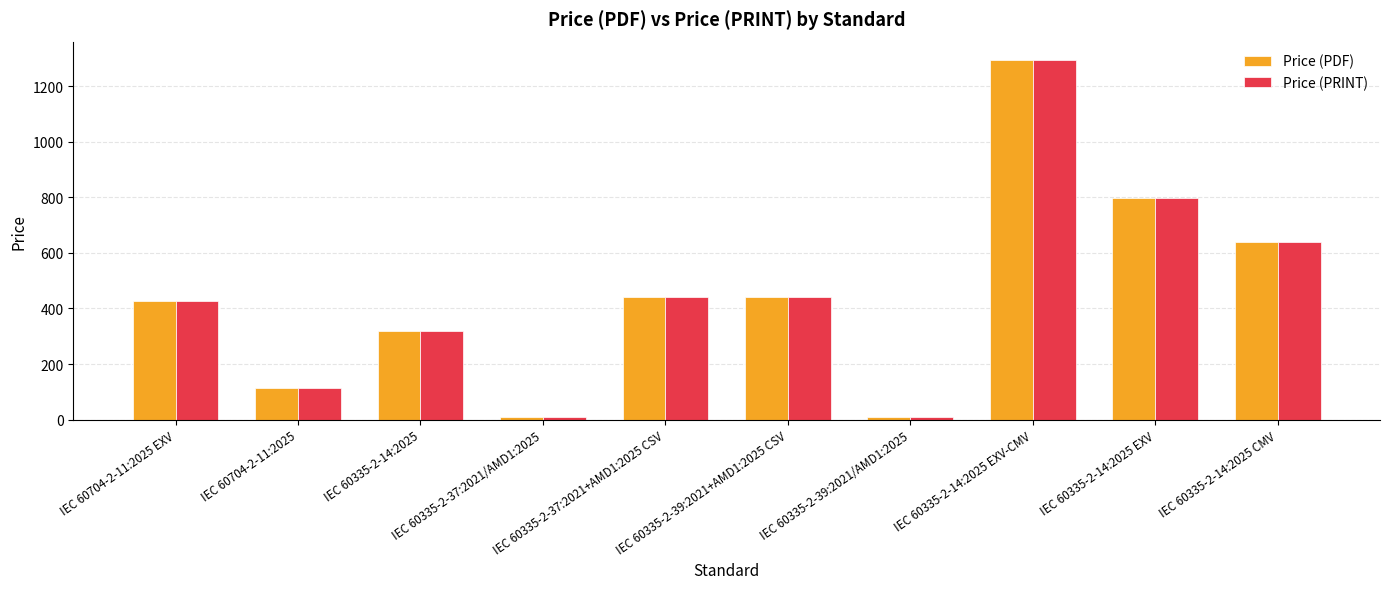

What is the average value of the Price (PRINT) series?

449